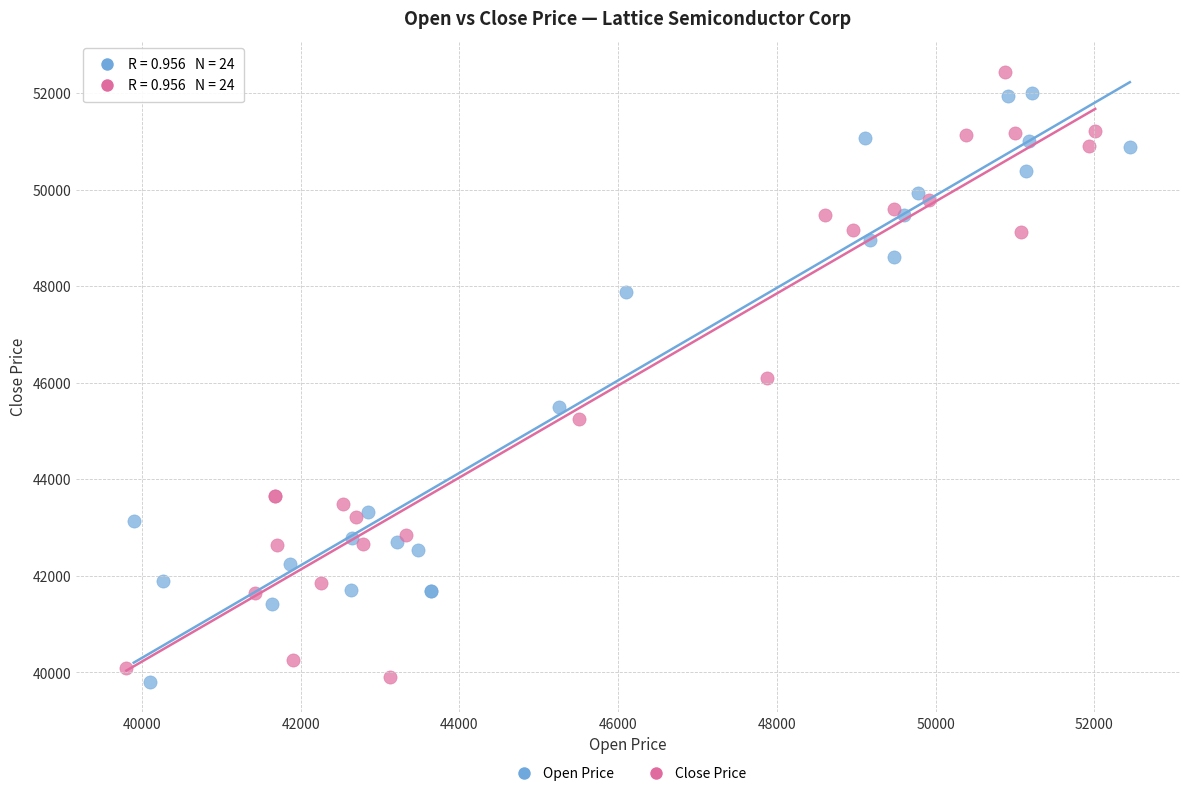

What are all the series names shown in the legend?

Open Price, Close Price